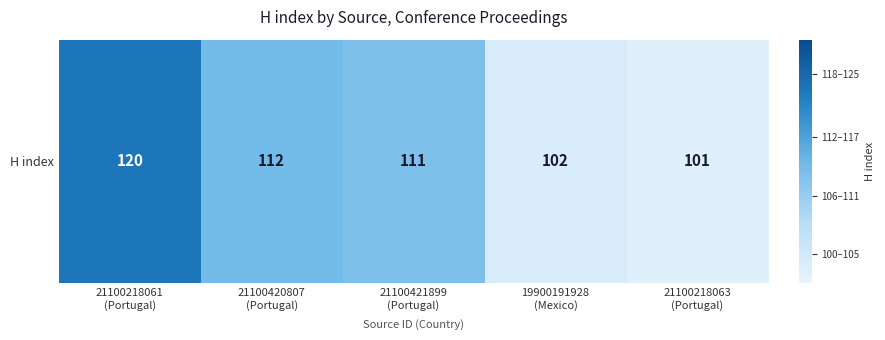

What is the sum of the values at 21100420807
(Portugal) and 21100218063
(Portugal)?

213